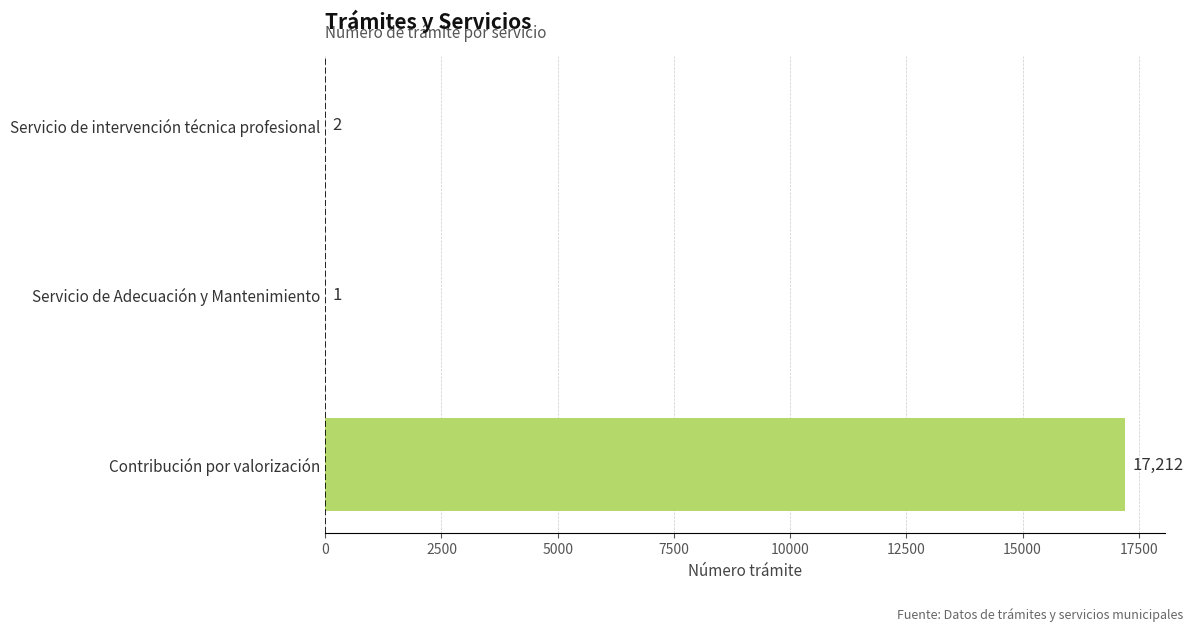

Is it true that the value at Contribución por valorización is 17212?

True